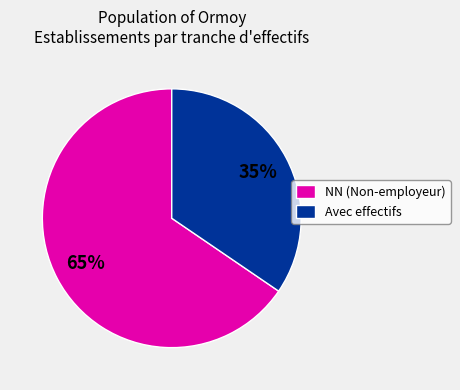

Between Avec effectifs and NN (Non-employeur), which is larger?

NN (Non-employeur)